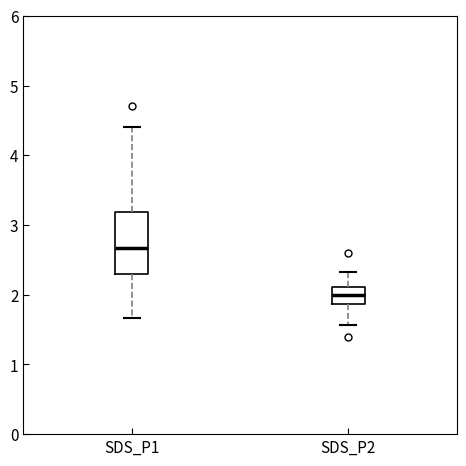

Comparing the boxes themselves (not the whiskers), which one is the tallest?

SDS_P1